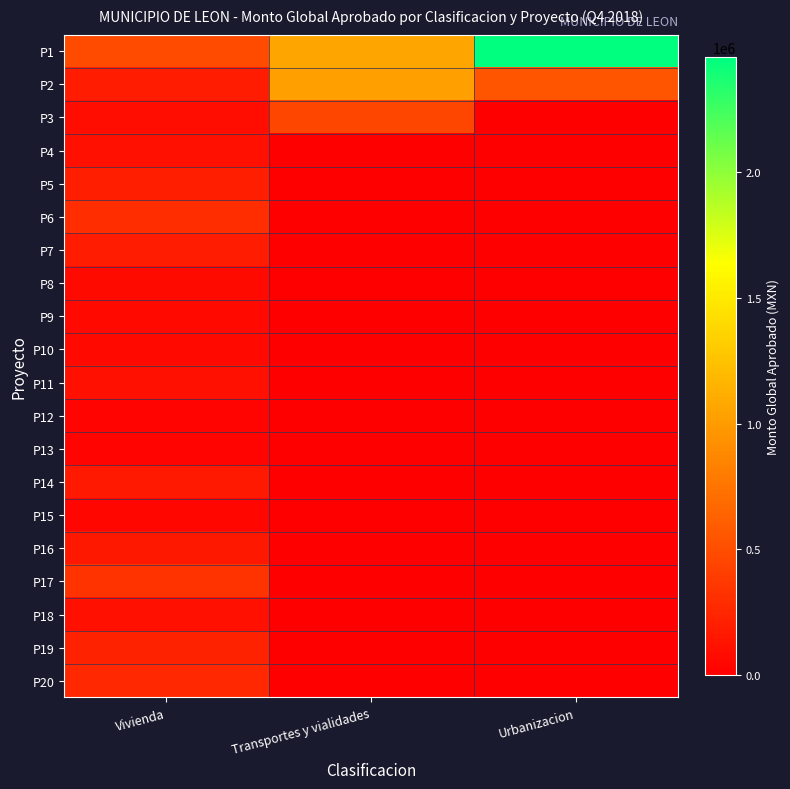

At which category does the chart reach its minimum across all series?

Urbanizacion